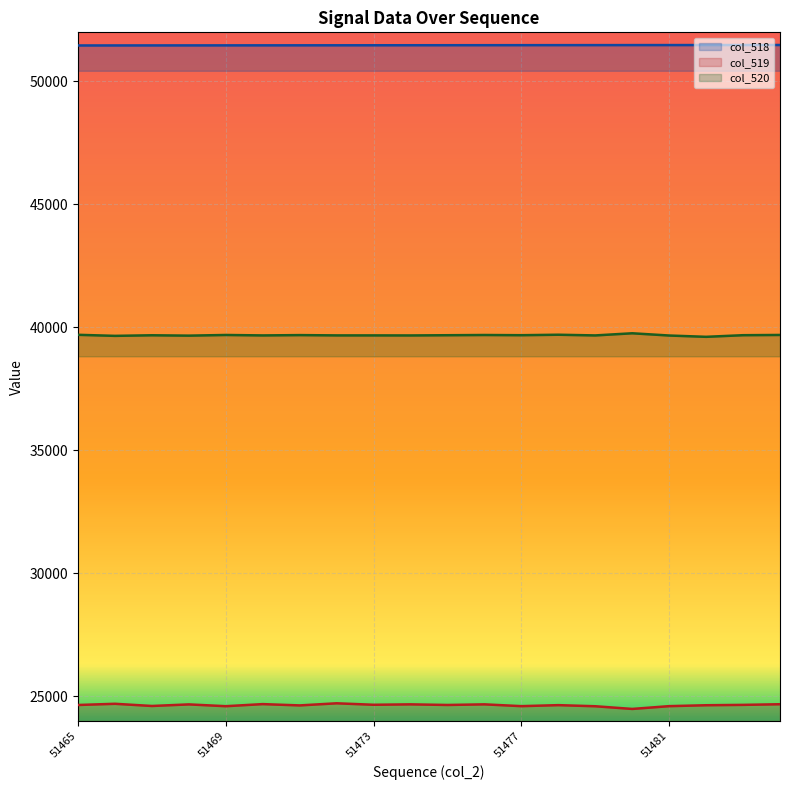

True or false: col_520 and col_519 intersect in this chart.

False